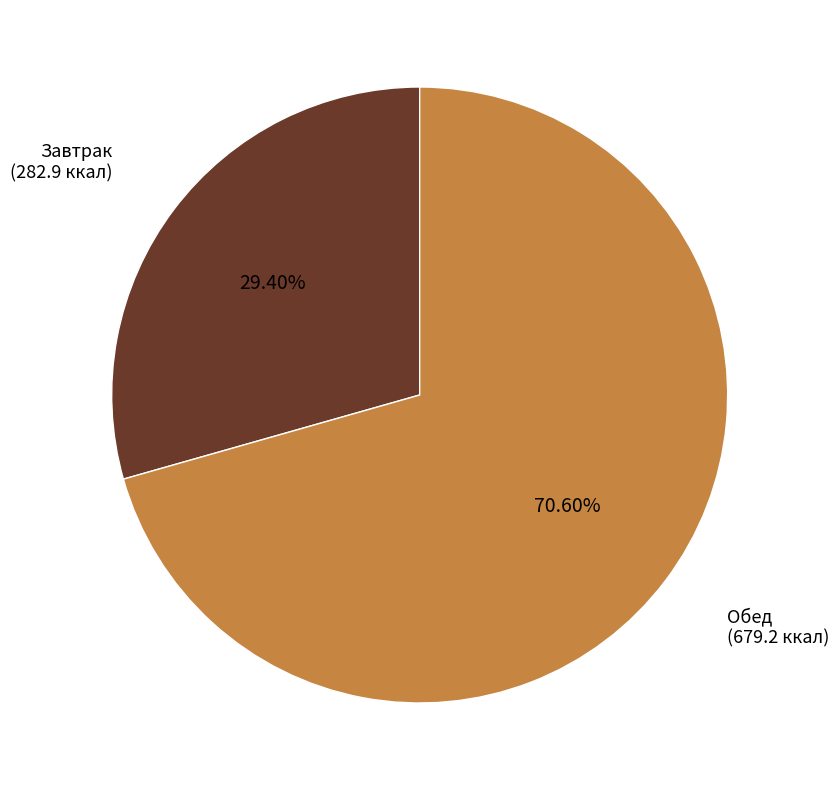

How many segments does this pie chart have?

2